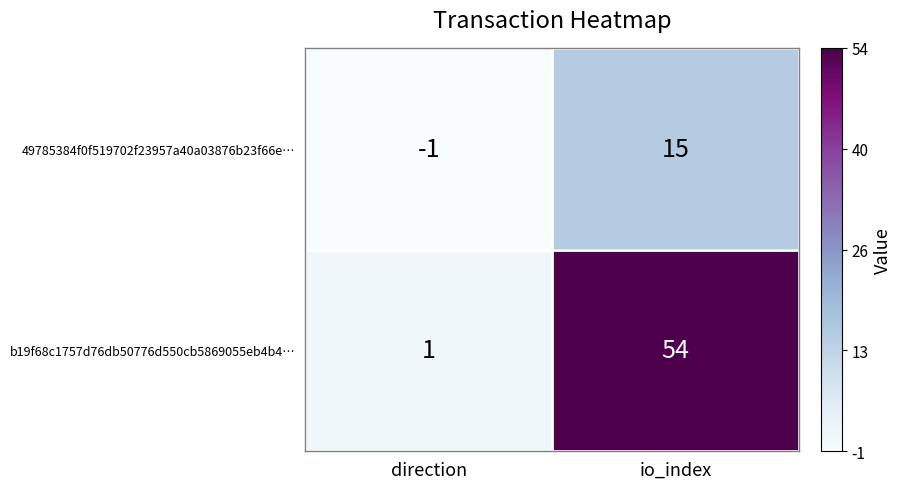

The 49785384f0f519702f23957a40a03876b23f66e… series shows -1 at direction. True or false?

True